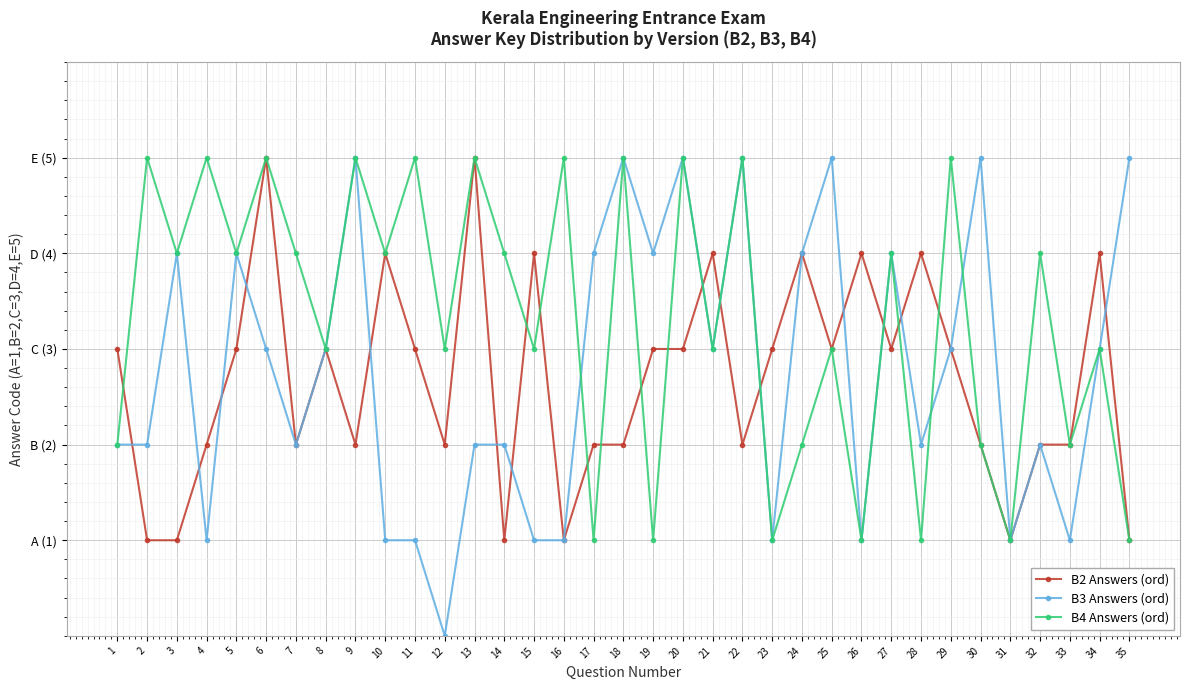

Where is the first local maximum for B4 Answers (ord)?

2